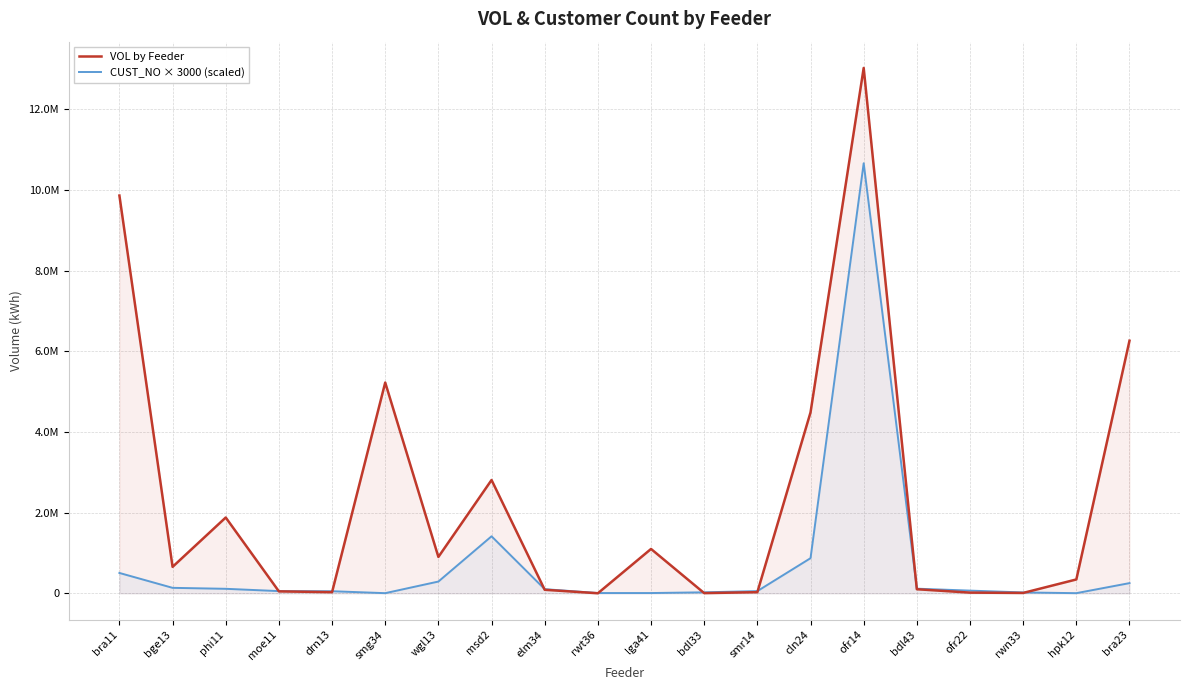

Which label corresponds to the largest value in the chart?

ofr14